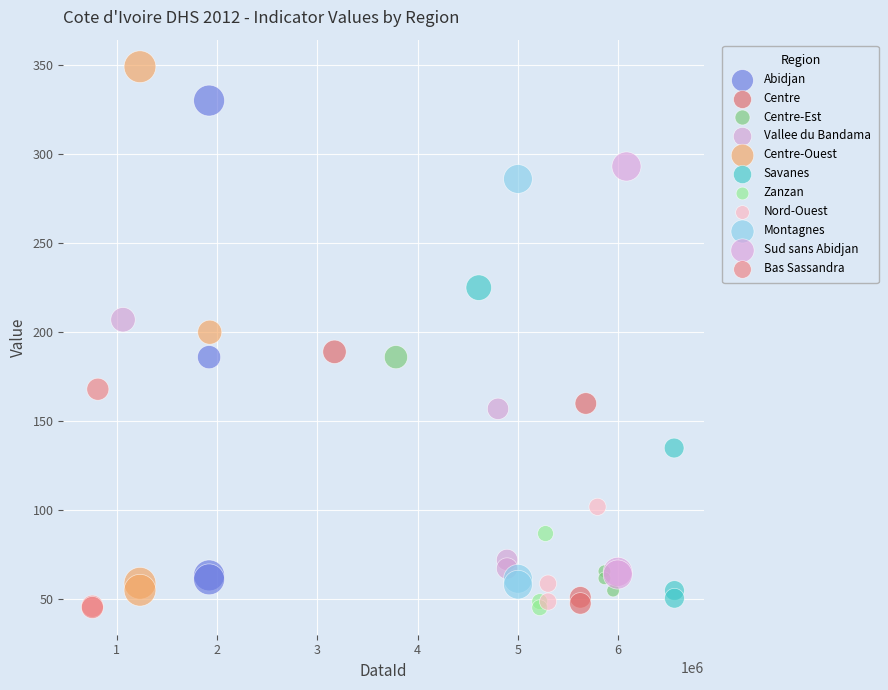

Which series has the largest Y range (max minus min)?

Centre-Ouest